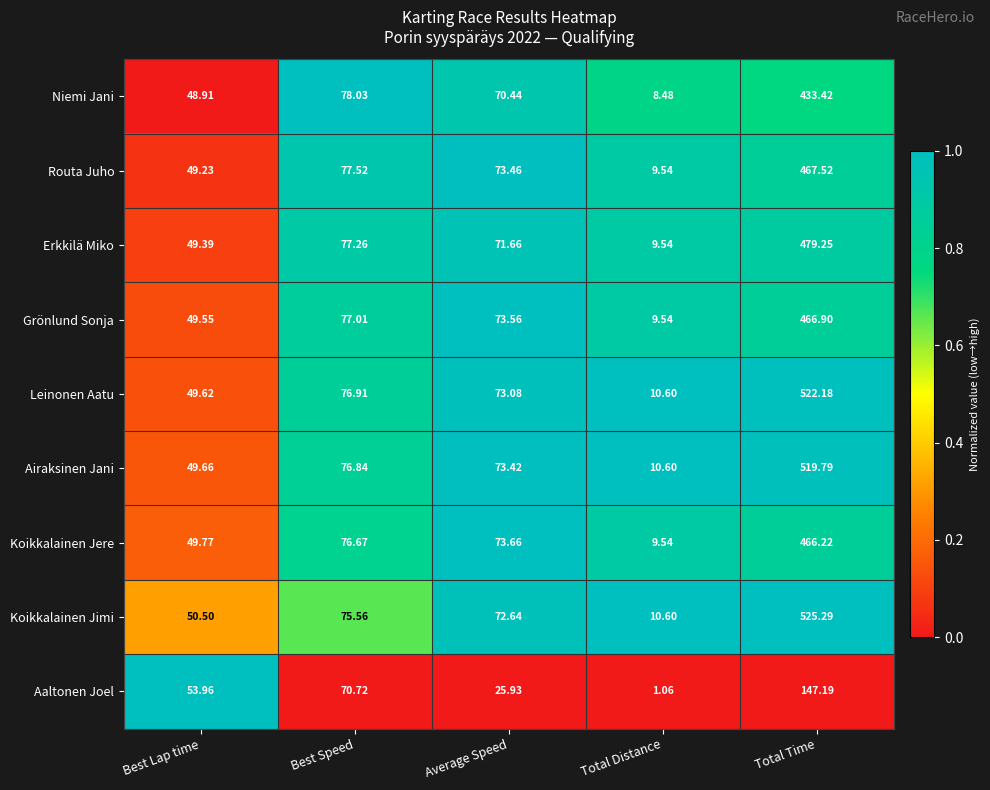

At which category does the chart reach its peak across all series?

Total Time